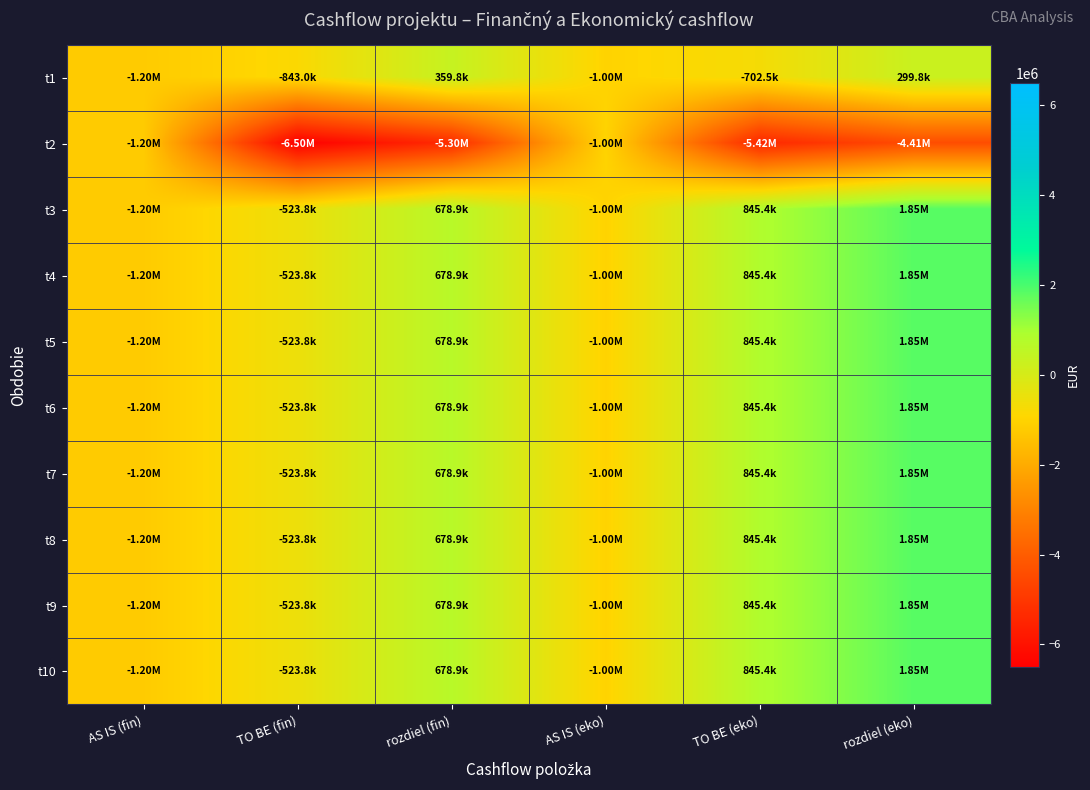

Reading left to right, what are all the values shown in this chart?

t1: AS IS (fin)=-1202774.0	TO BE (fin)=-843016.3	rozdiel (fin)=359757.7	AS IS (eko)=-1002311.7	TO BE (eko)=-702513.6	rozdiel (eko)=299798.1
t2: AS IS (fin)=-1202774.0	TO BE (fin)=-6498116.9	rozdiel (fin)=-5295342.9	AS IS (eko)=-1002311.7	TO BE (eko)=-5415097.5	rozdiel (eko)=-4412785.8
t3: AS IS (fin)=-1202774.0	TO BE (fin)=-523826.4	rozdiel (fin)=678947.6	AS IS (eko)=-1002311.7	TO BE (eko)=845446.0	rozdiel (eko)=1847757.7
t4: AS IS (fin)=-1202774.0	TO BE (fin)=-523826.4	rozdiel (fin)=678947.6	AS IS (eko)=-1002311.7	TO BE (eko)=845446.0	rozdiel (eko)=1847757.7
t5: AS IS (fin)=-1202774.0	TO BE (fin)=-523826.4	rozdiel (fin)=678947.6	AS IS (eko)=-1002311.7	TO BE (eko)=845446.0	rozdiel (eko)=1847757.7
t6: AS IS (fin)=-1202774.0	TO BE (fin)=-523826.4	rozdiel (fin)=678947.6	AS IS (eko)=-1002311.7	TO BE (eko)=845446.0	rozdiel (eko)=1847757.7
t7: AS IS (fin)=-1202774.0	TO BE (fin)=-523826.4	rozdiel (fin)=678947.6	AS IS (eko)=-1002311.7	TO BE (eko)=845446.0	rozdiel (eko)=1847757.7
t8: AS IS (fin)=-1202774.0	TO BE (fin)=-523826.4	rozdiel (fin)=678947.6	AS IS (eko)=-1002311.7	TO BE (eko)=845446.0	rozdiel (eko)=1847757.7
t9: AS IS (fin)=-1202774.0	TO BE (fin)=-523826.4	rozdiel (fin)=678947.6	AS IS (eko)=-1002311.7	TO BE (eko)=845446.0	rozdiel (eko)=1847757.7
t10: AS IS (fin)=-1202774.0	TO BE (fin)=-523826.4	rozdiel (fin)=678947.6	AS IS (eko)=-1002311.7	TO BE (eko)=845446.0	rozdiel (eko)=1847757.7